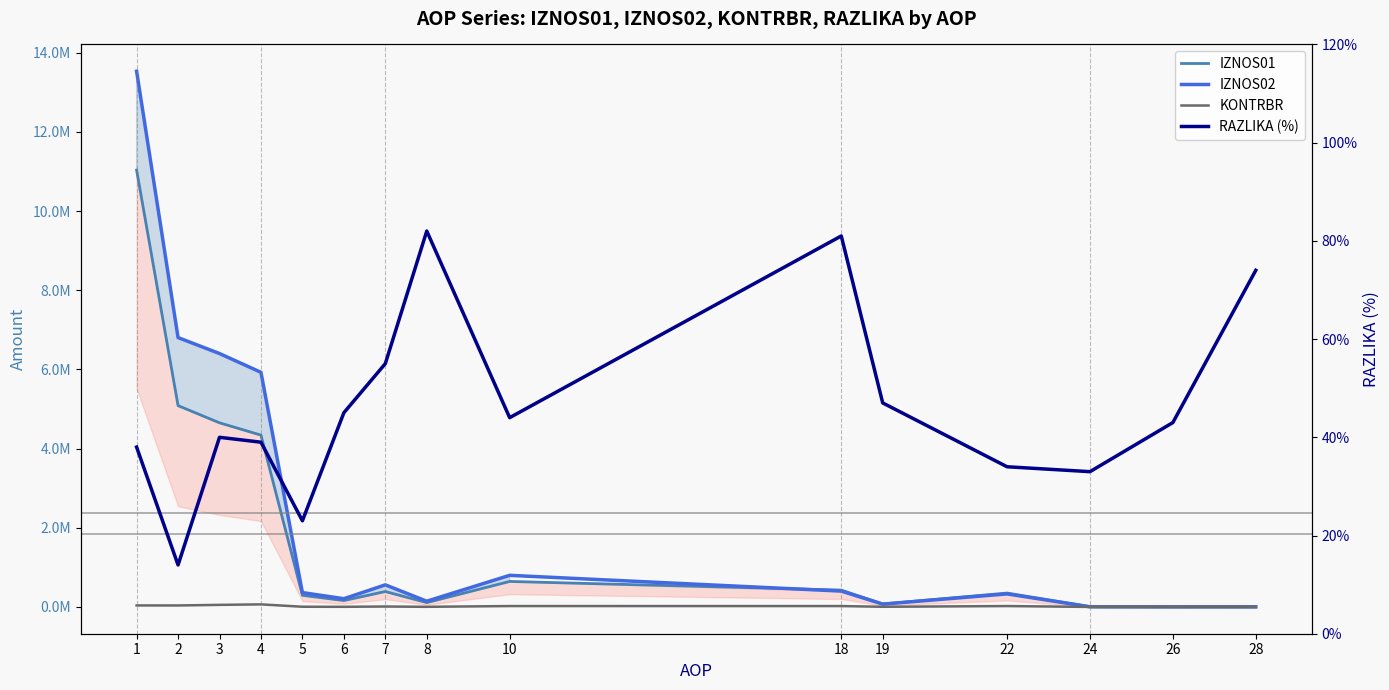

How many interior local peaks does the IZNOS01 series have?

3